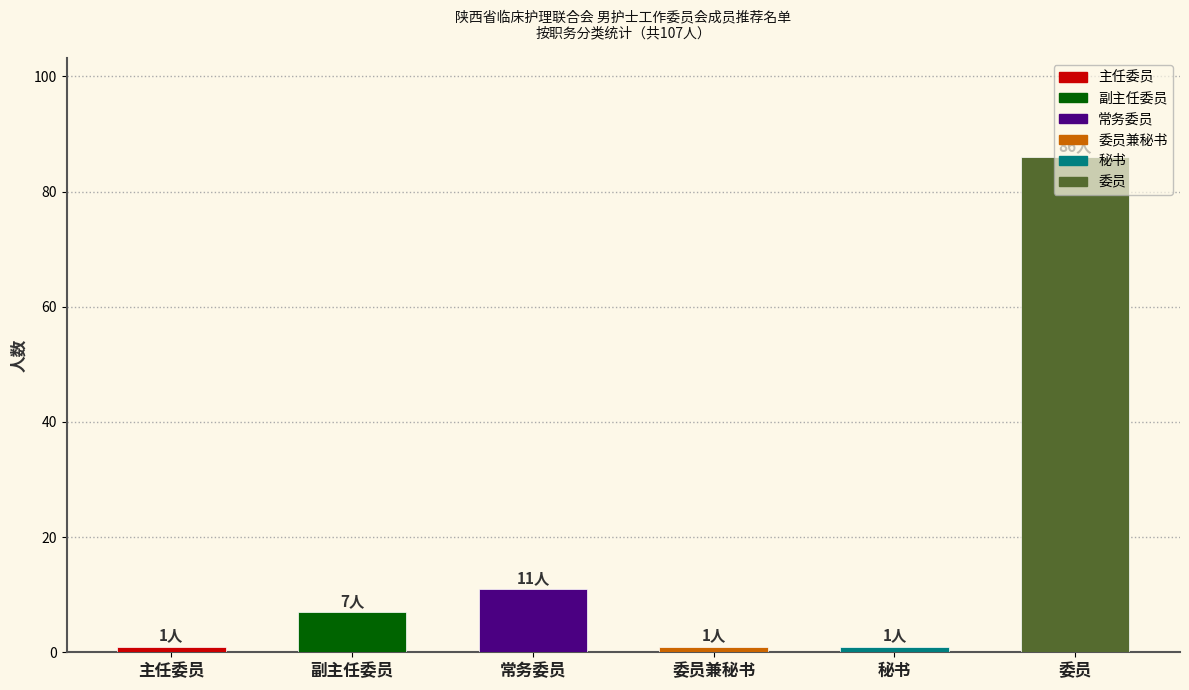

The value at 委员 is 43. True or false?

False